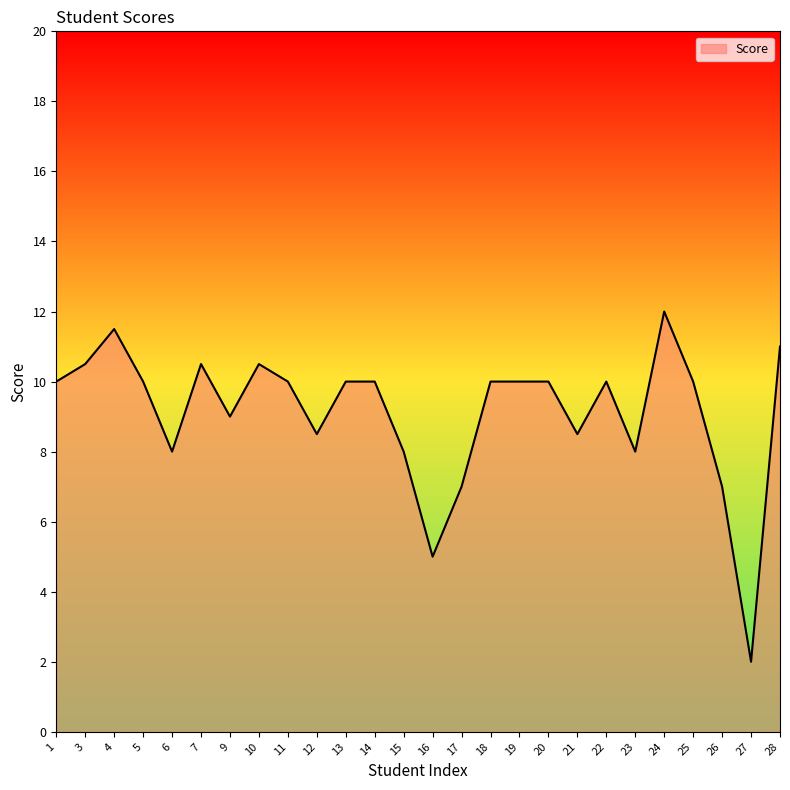

What is the difference between the maximum and minimum values?

10.0